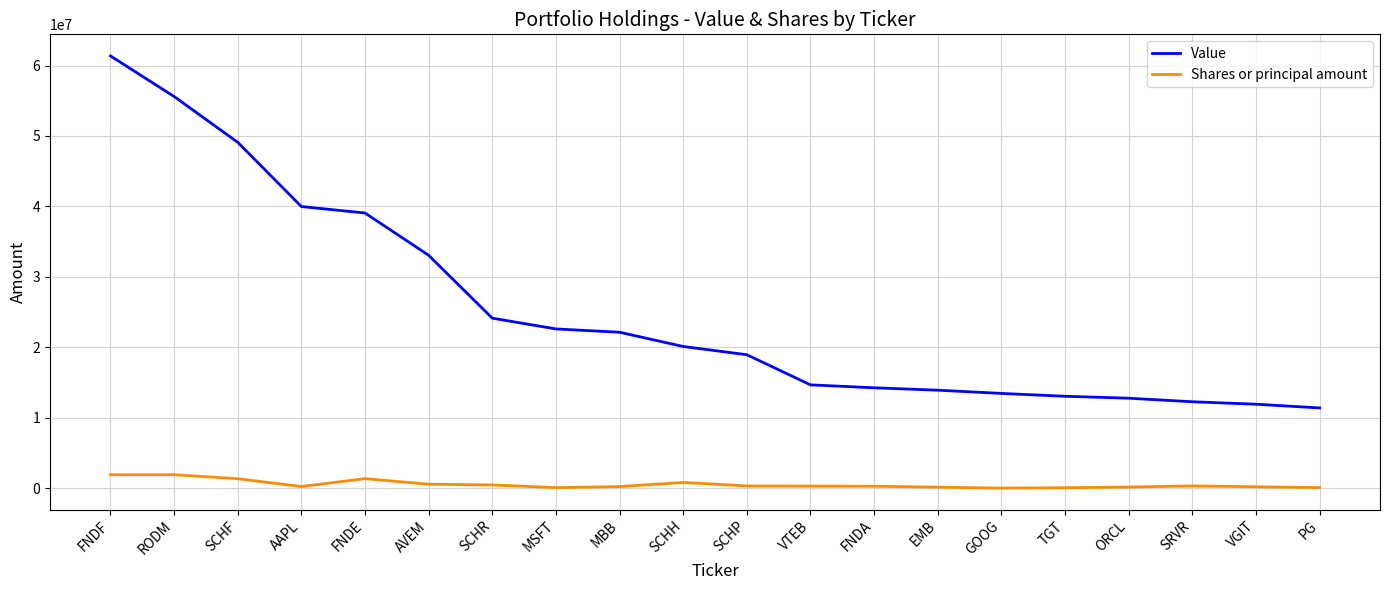

What is the maximum value shown in the chart?

61364000